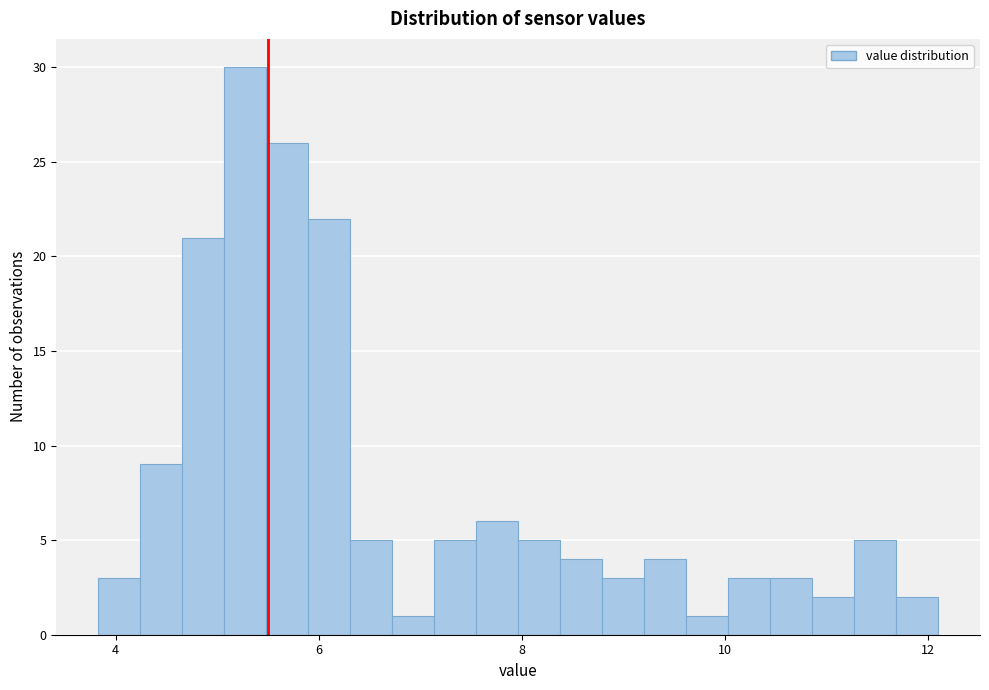

Around what value on the x-axis is the tallest bar? Give the approximate position of its centre, as read against the axis.

5.2